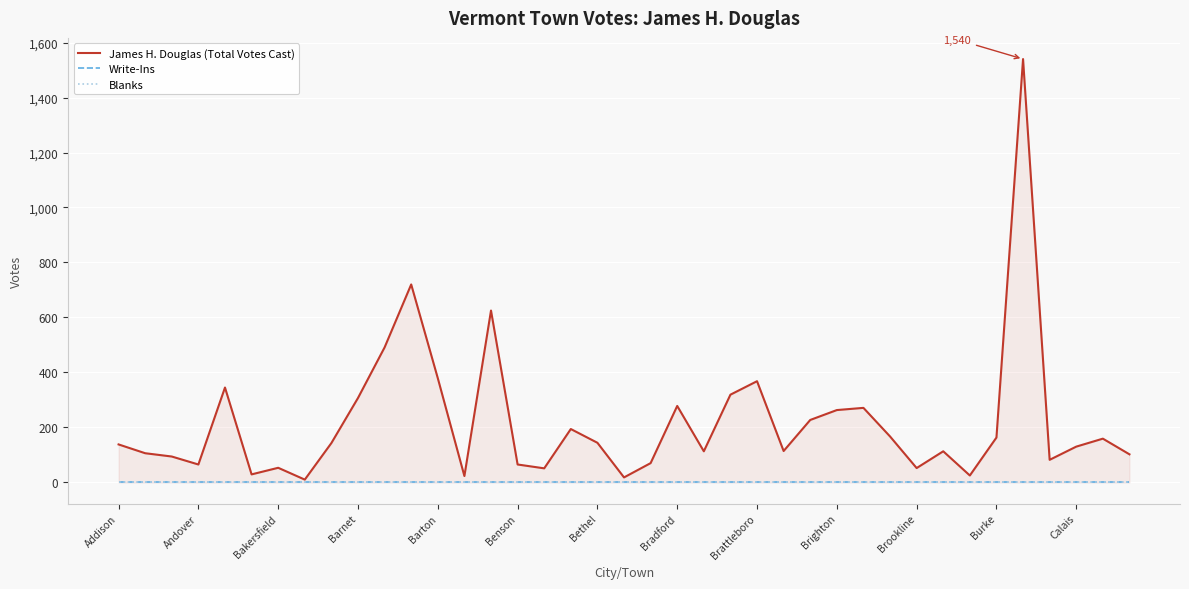

Between Bakersfield and 28, which series saw the biggest shift?

James H. Douglas (Total Votes Cast)